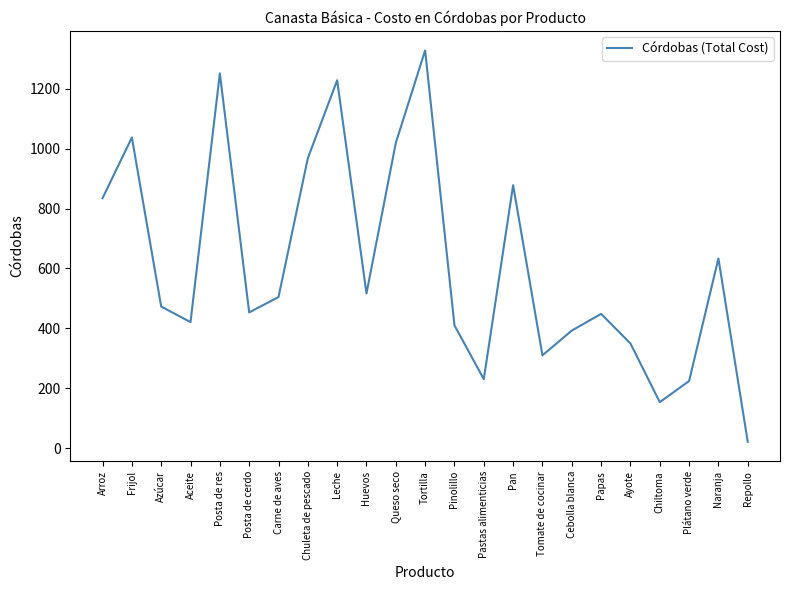

What is the approximate value at Tortilla?

1327.5